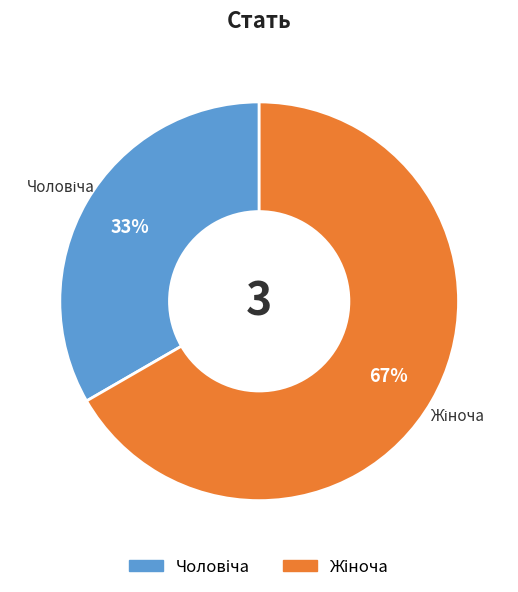

Count the number of slices in the pie.

2